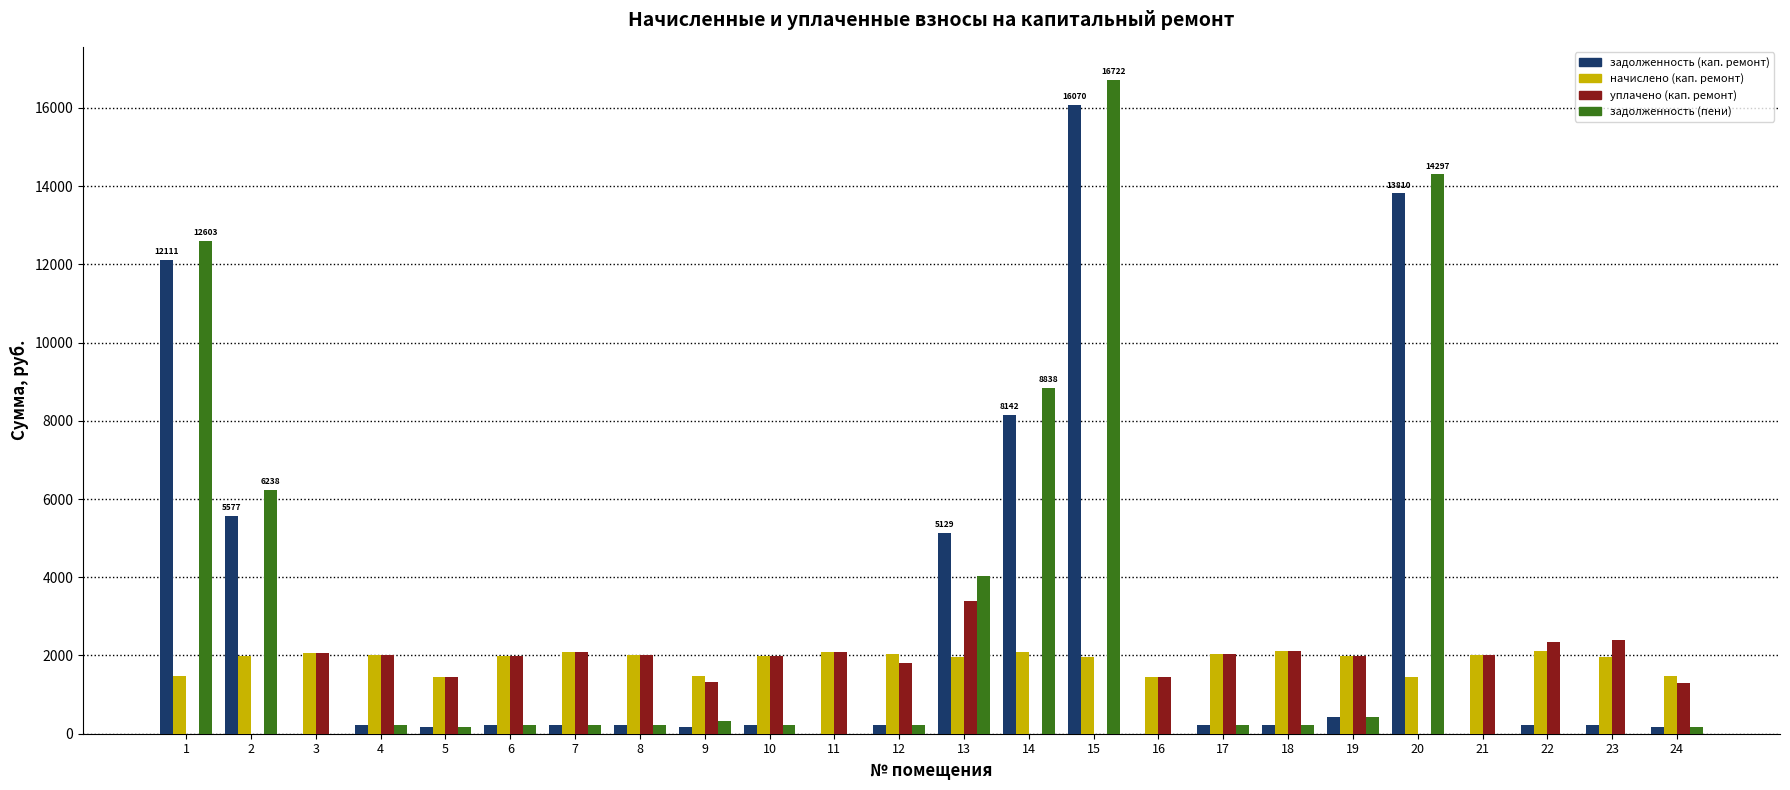

Which category has the highest value in the задолженность (кап. ремонт) series?

15